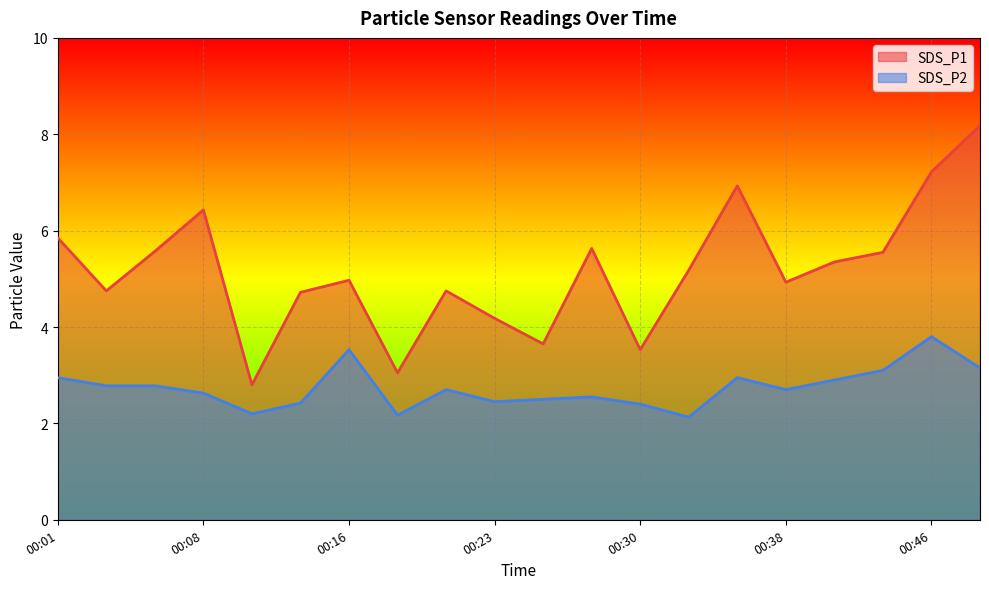

At which label does SDS_P2 reach its peak?

00:46